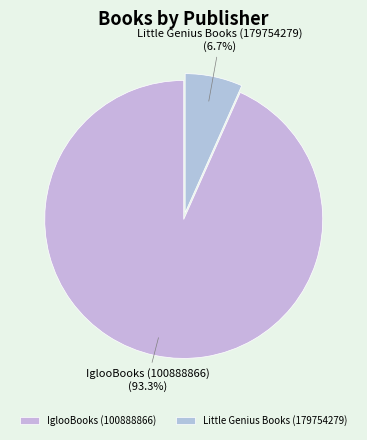

Which category has the biggest portion of the pie?

IglooBooks (100888866)